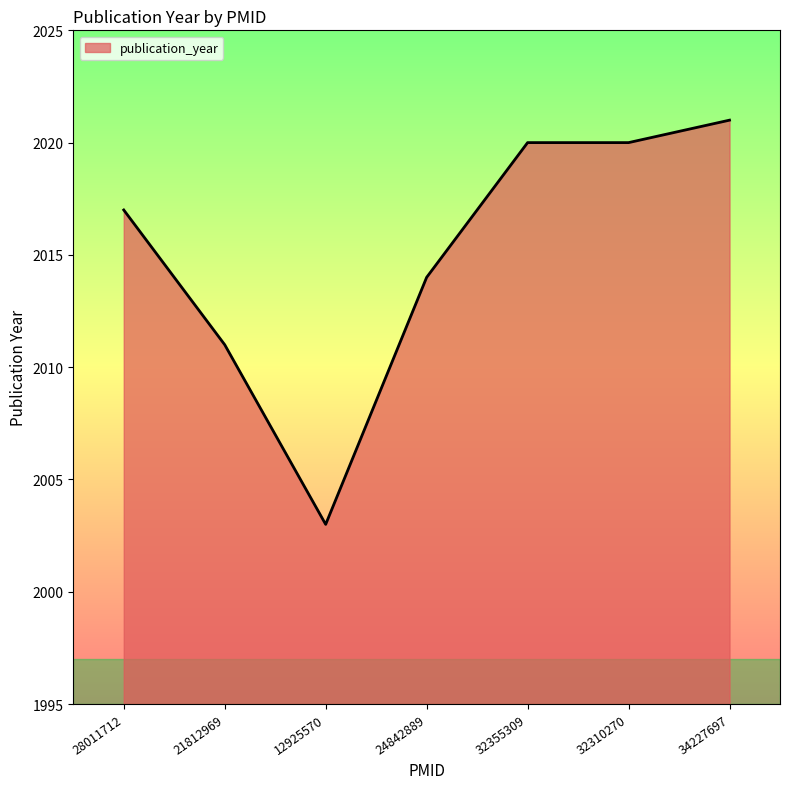

What value does the data have at 28011712?

2017